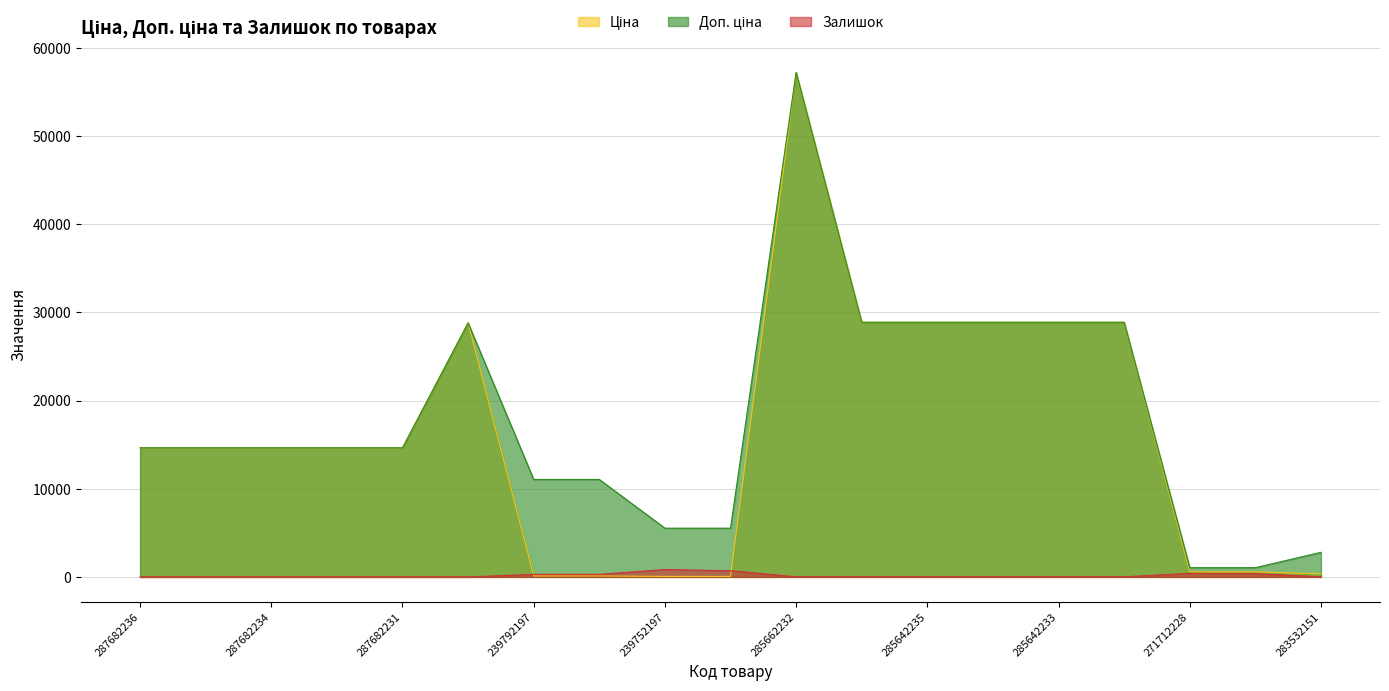

At which category is the sum across all series the highest?

285662232